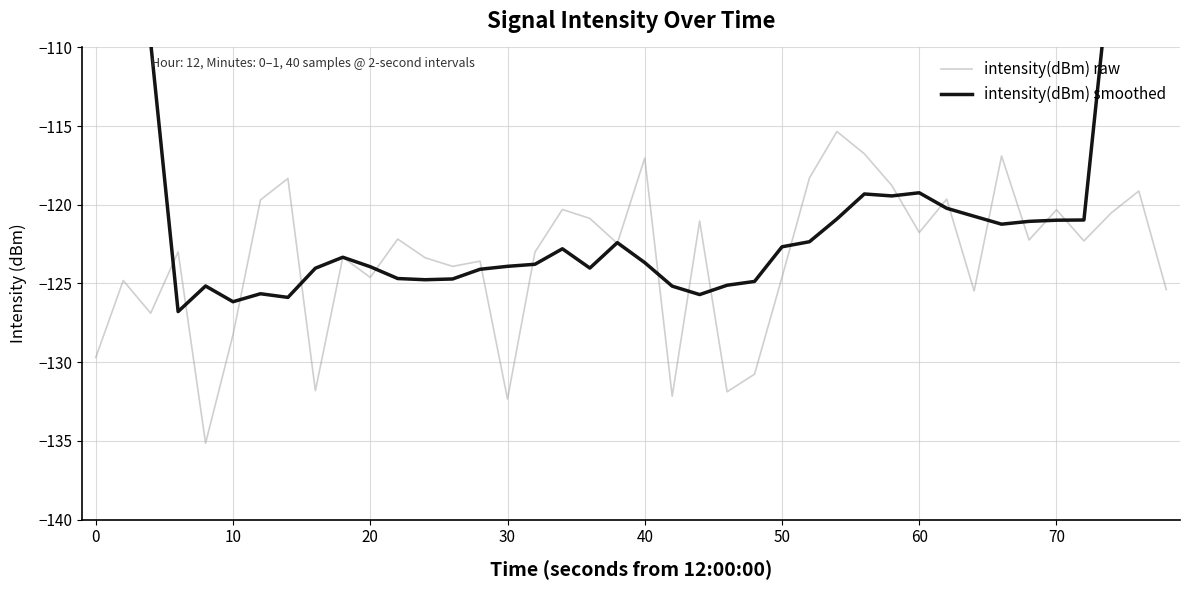

True or false: intensity(dBm) raw has a value of -178.6 at 0.

False